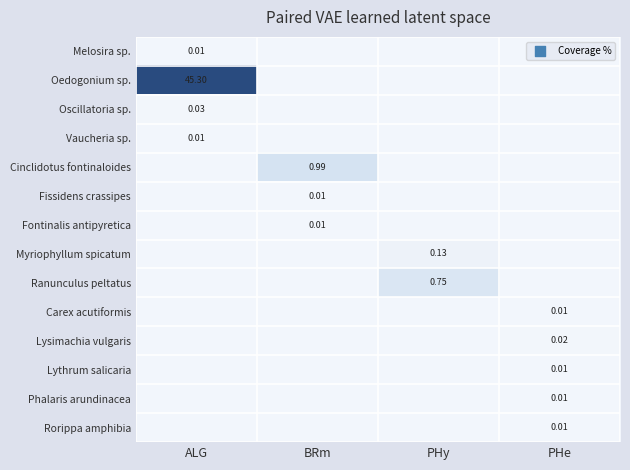

True or false: Oscillatoria sp. has a value of 0.0 at BRm.

True